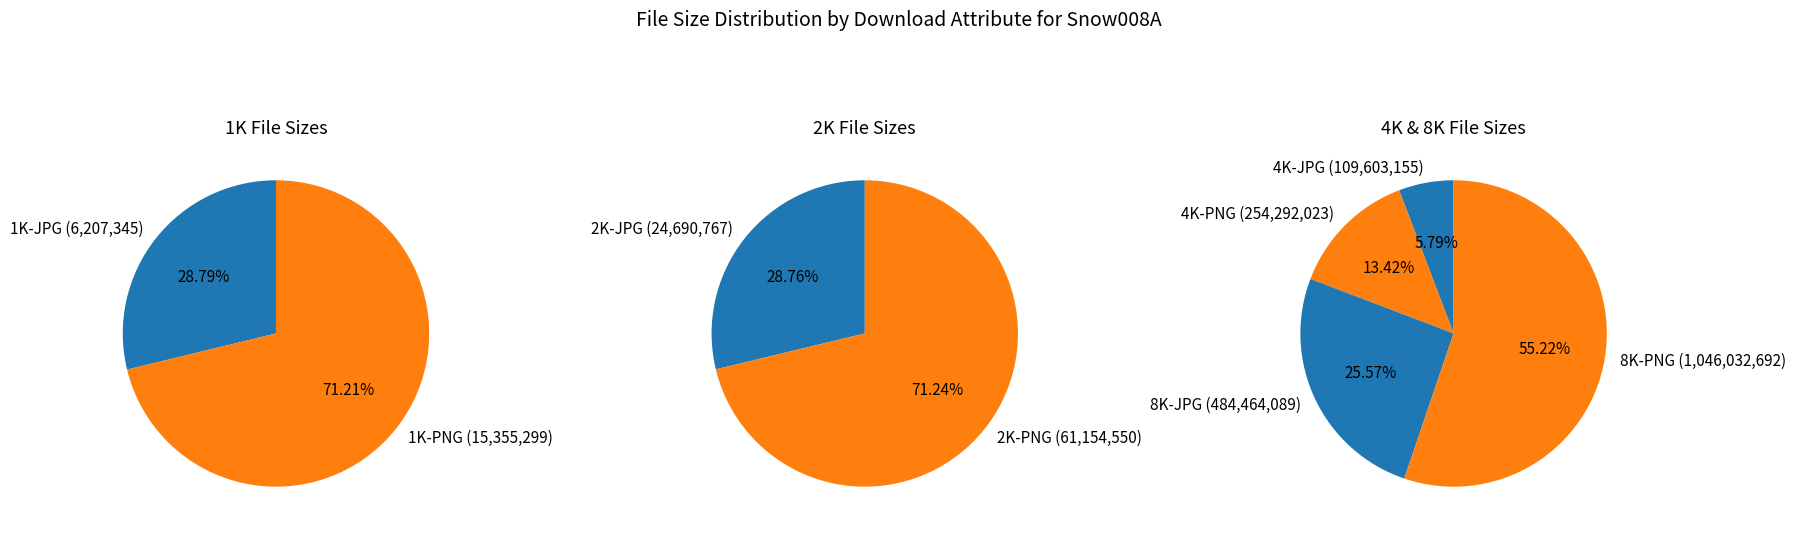

Rank the categories by value from highest to lowest.

8K-PNG, 8K-JPG, 4K-PNG, 4K-JPG, 2K-PNG, 2K-JPG, 1K-PNG, 1K-JPG